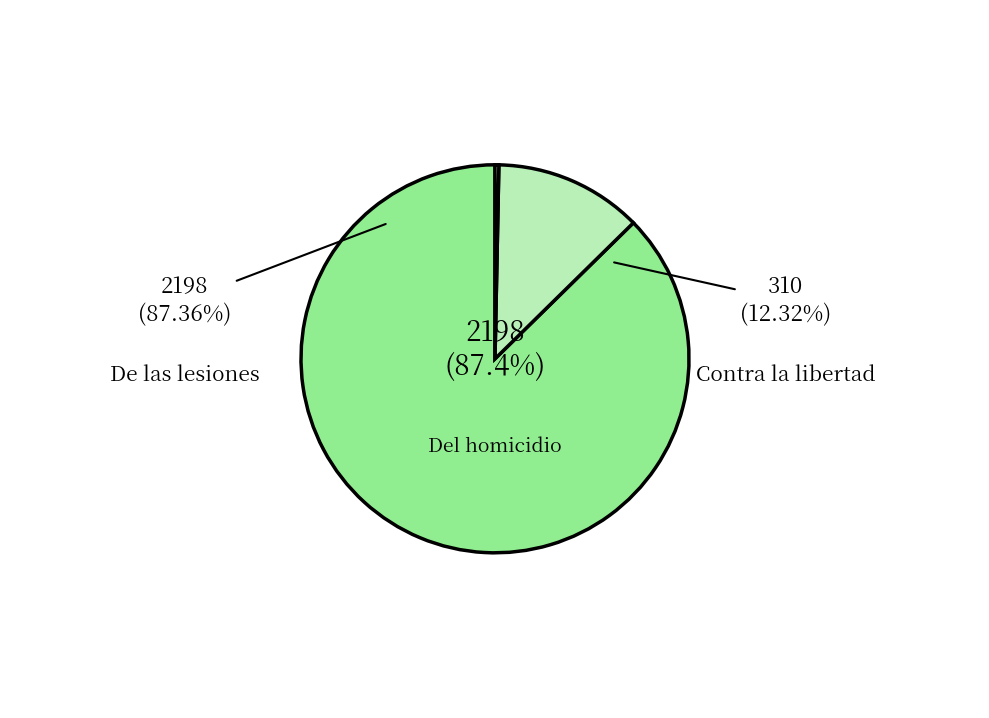

Which slice is the largest?

De las lesiones - Total